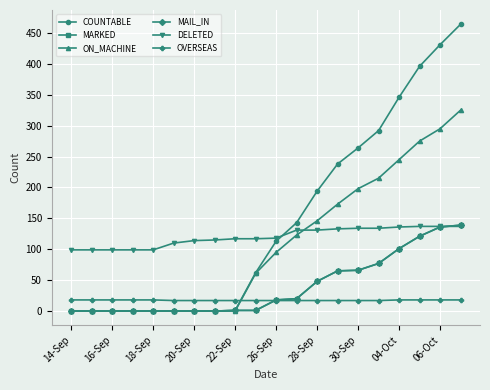

Which series has the largest range (max minus min)?

COUNTABLE